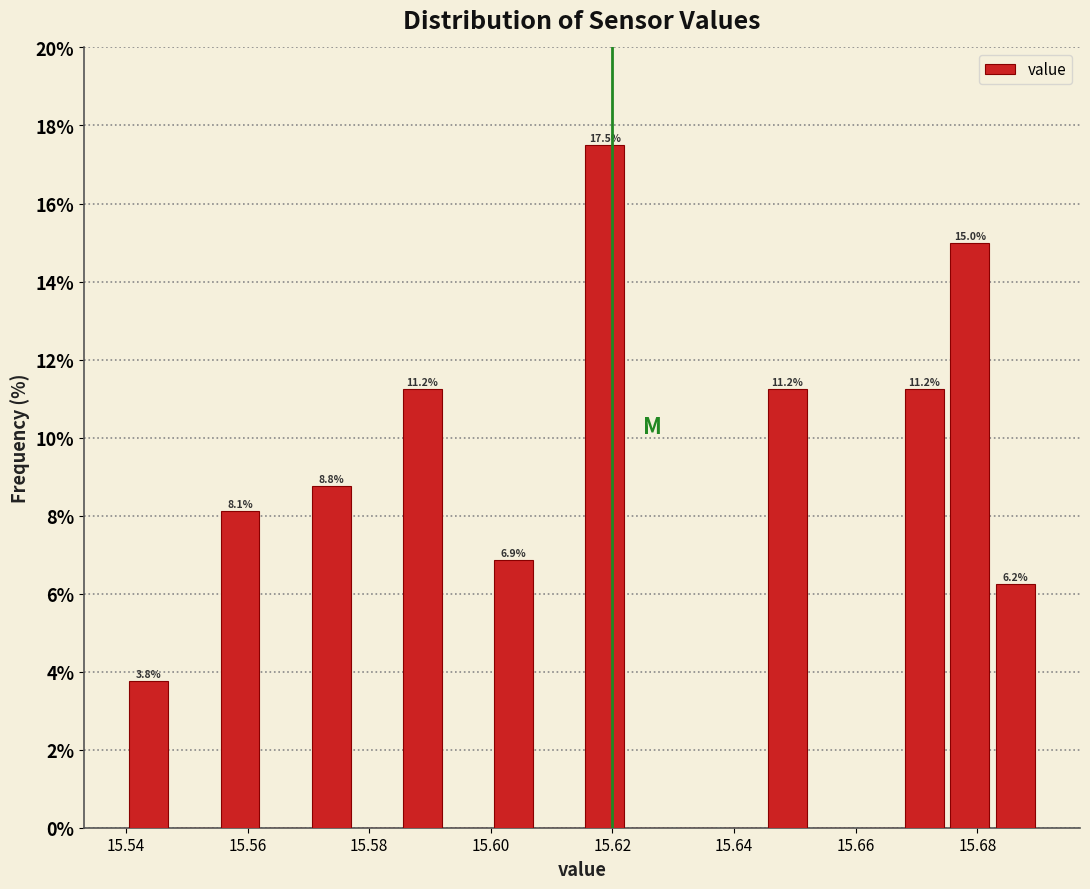

Read against the x-axis, roughly where is the centre of the tallest bar?

15.618